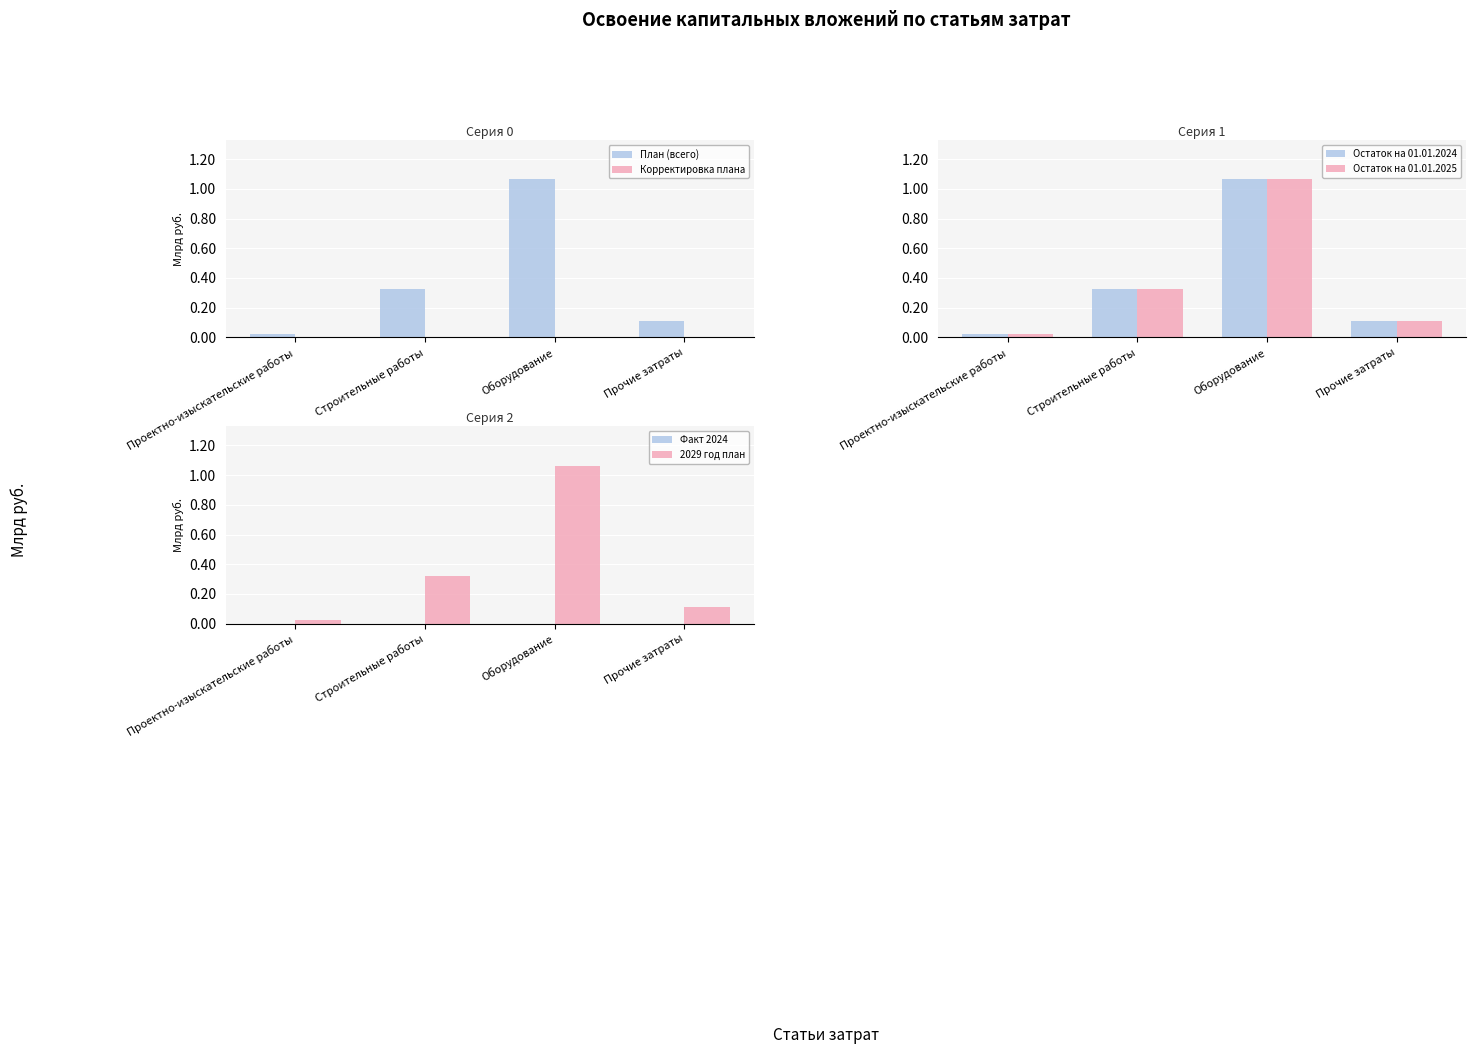

What is the difference between the План (всего) values at Оборудование and Строительные работы?

0.7